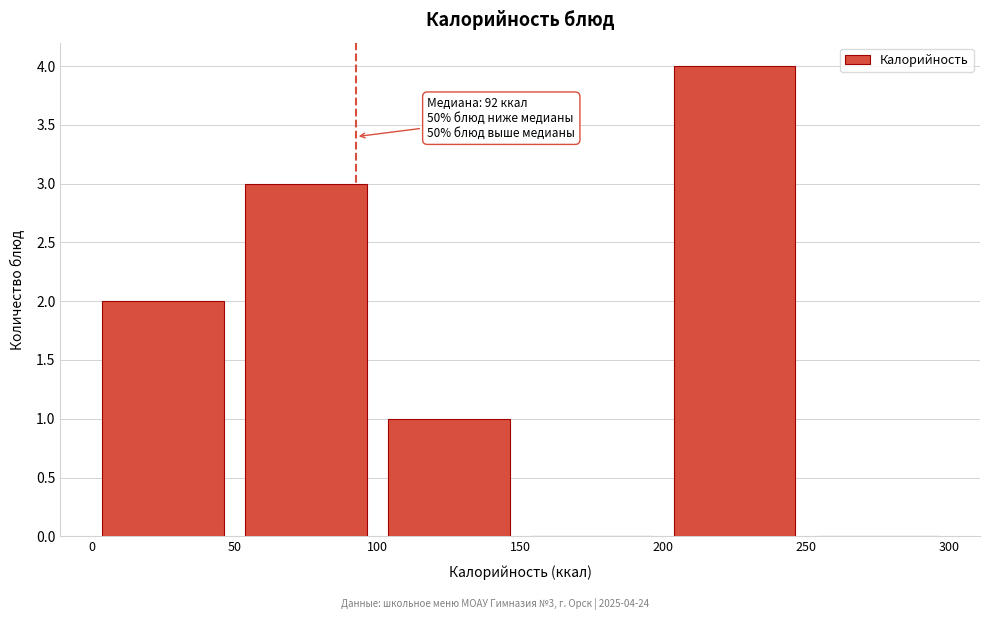

Over which range of the x-axis is the bar tallest?

200 to 250